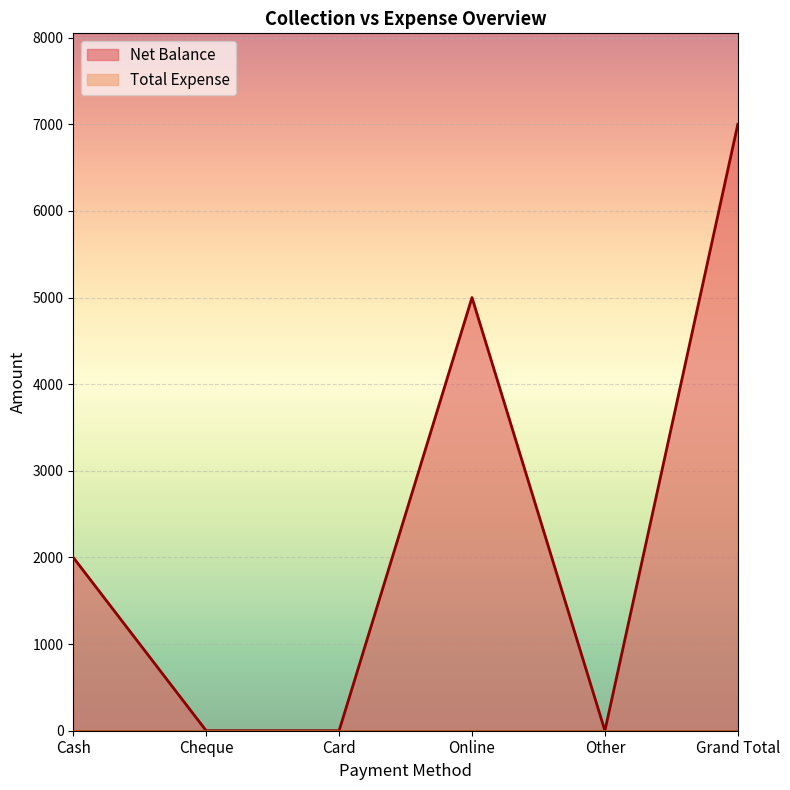

How many categories are shown in the chart?

6